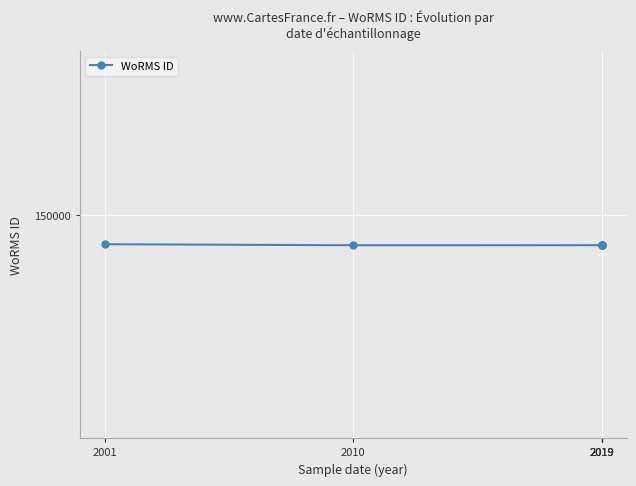

Rank the categories by value from highest to lowest.

2001, 2019, 2019, 2019, 2019, 2010